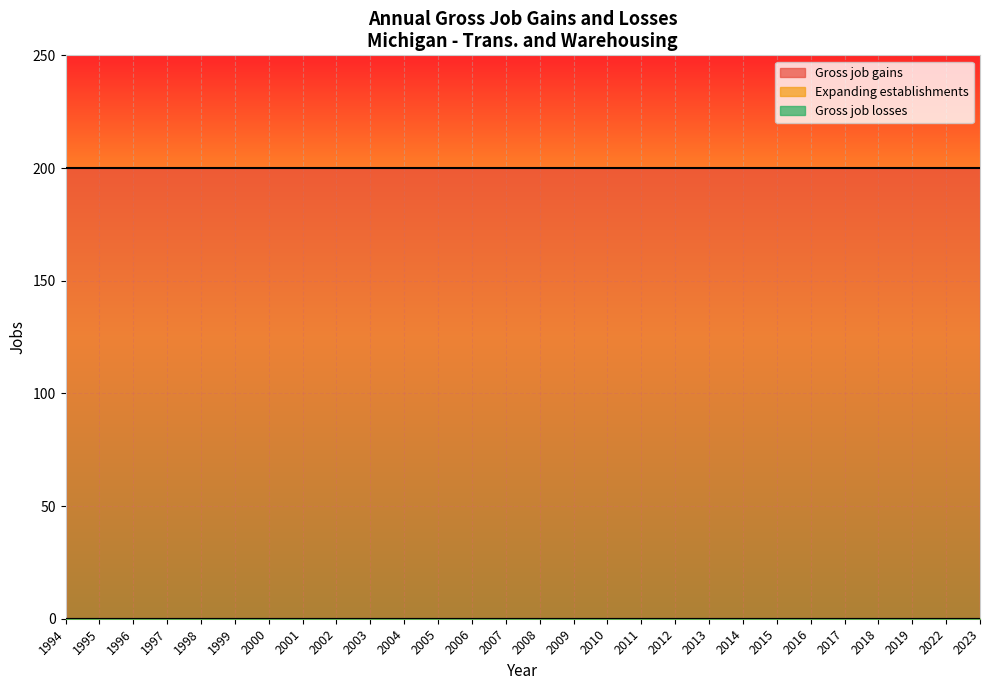

True or false: Expanding establishments and Gross job losses cross at least once.

False